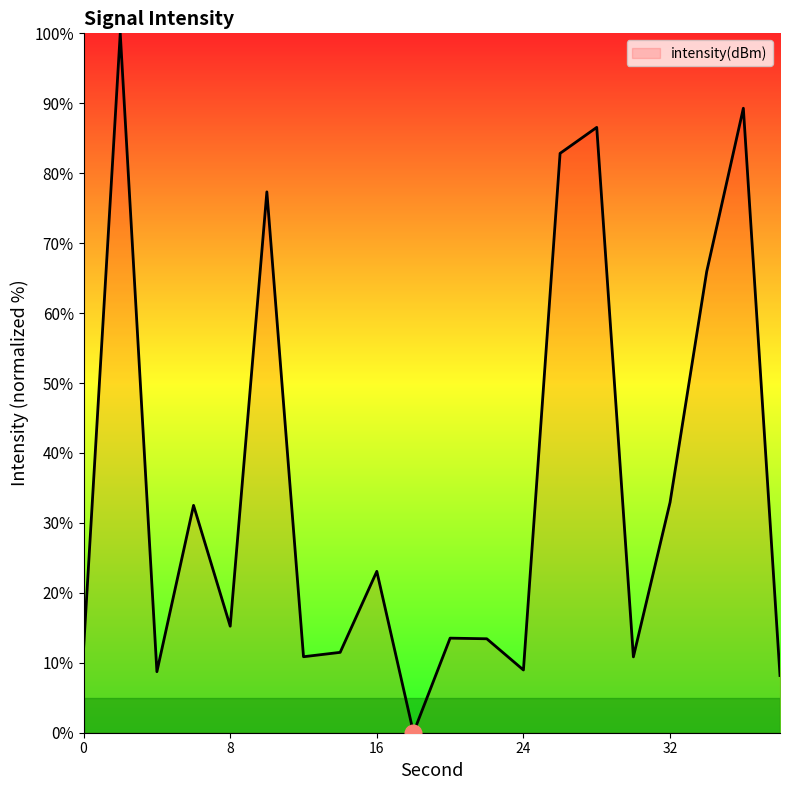

What is the difference between the maximum and minimum values?

100.0